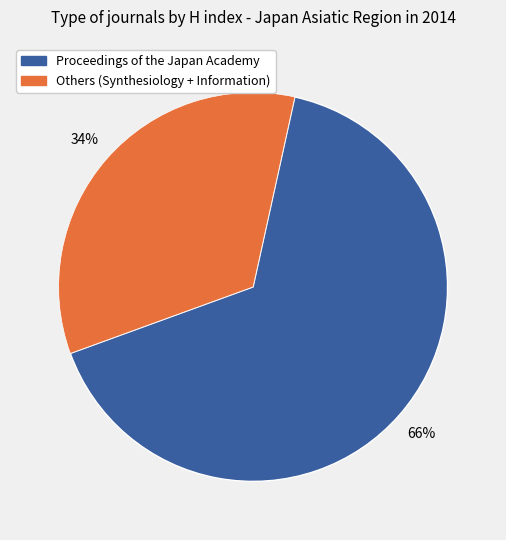

Is there any slice that represents more than half of the pie?

Yes